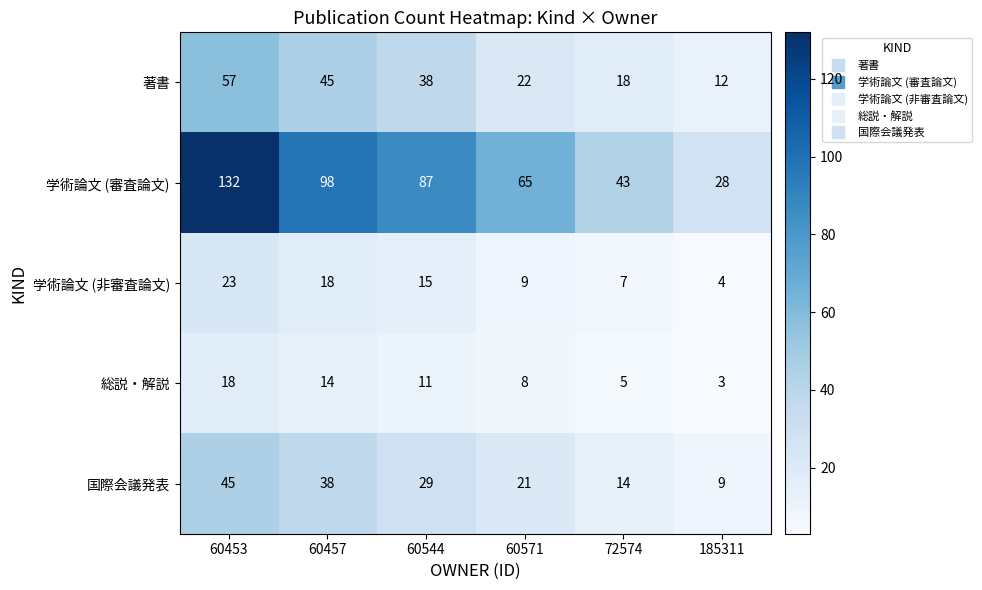

The value of 著書 at 60453 is 99. True or false?

False